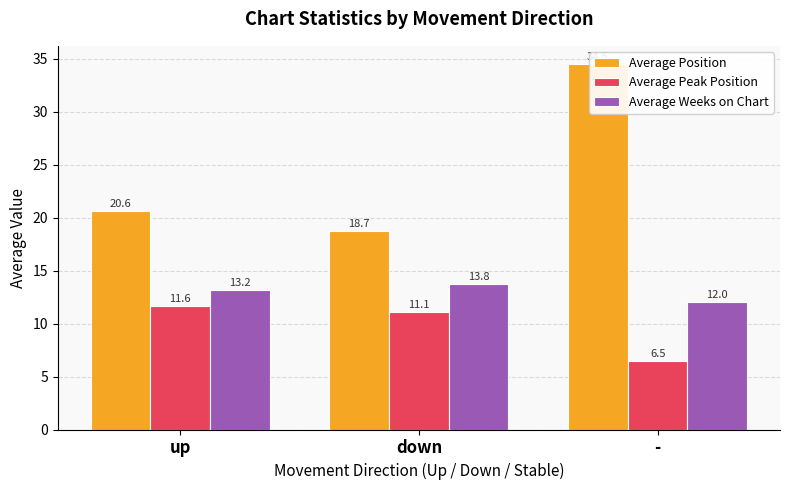

Which series has the largest total across all categories?

Average Position